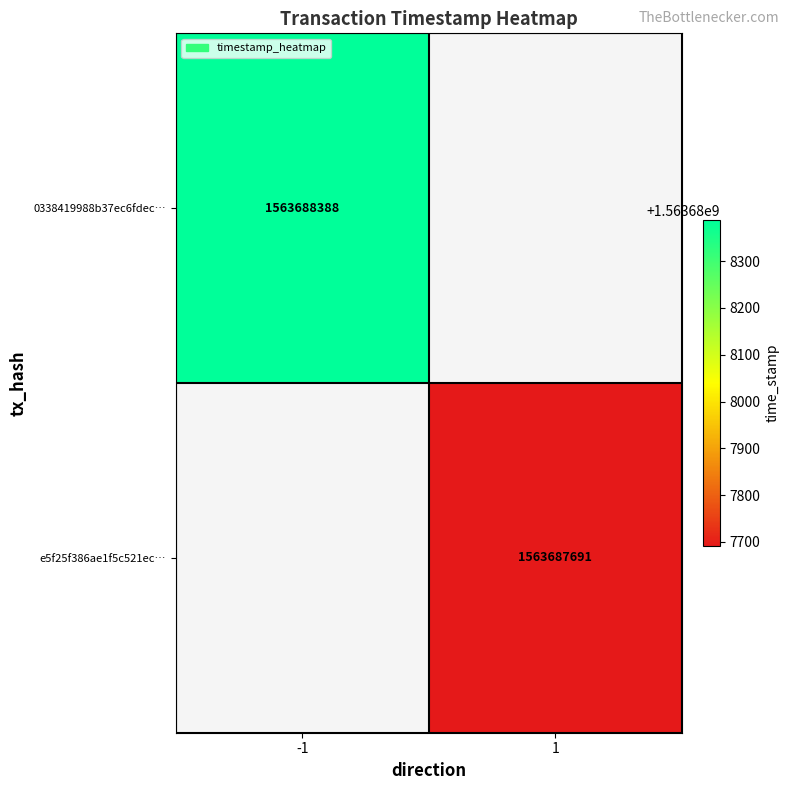

Which category has the highest value in the e5f25f386ae1f5c521ecaaa4b01a7ed84c7df54 series?

1